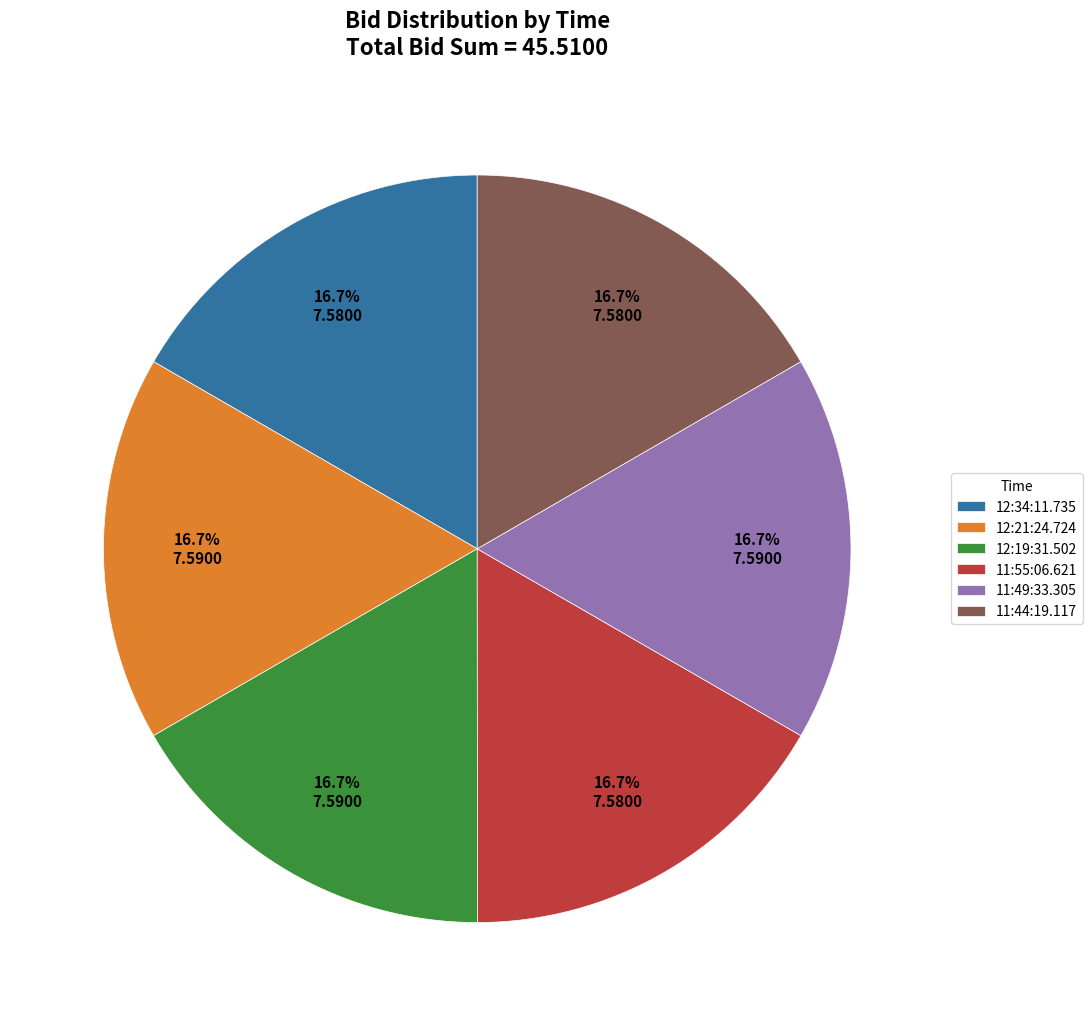

How many slices are in this pie chart?

6